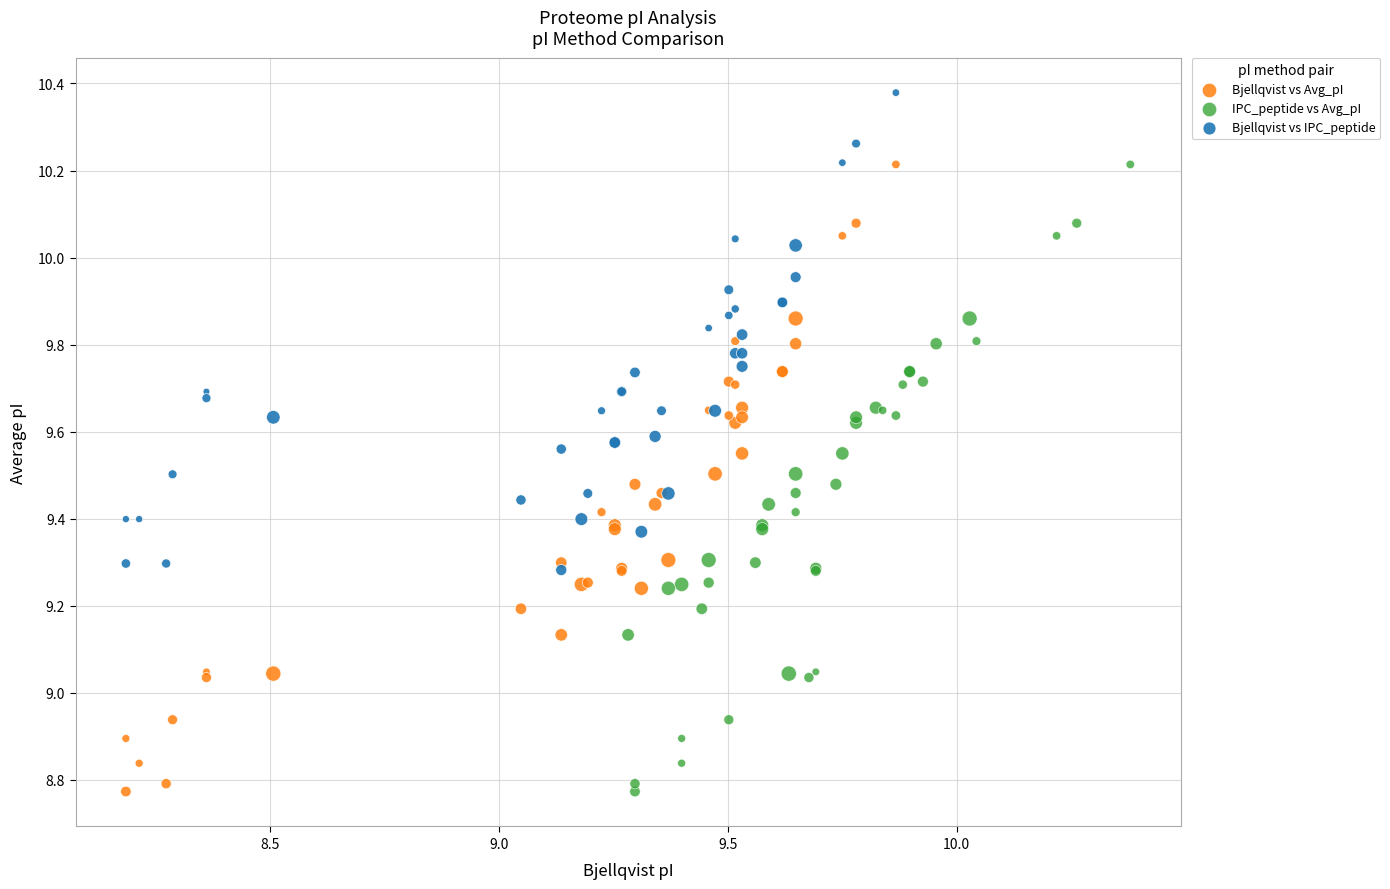

Which series contains the highest Y value?

Bjellqvist vs IPC_peptide